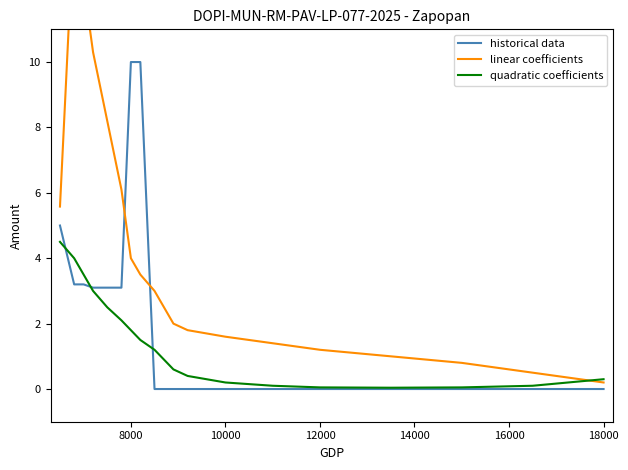

True or false: quadratic coefficients has a value of 0.1 at 12000.

True